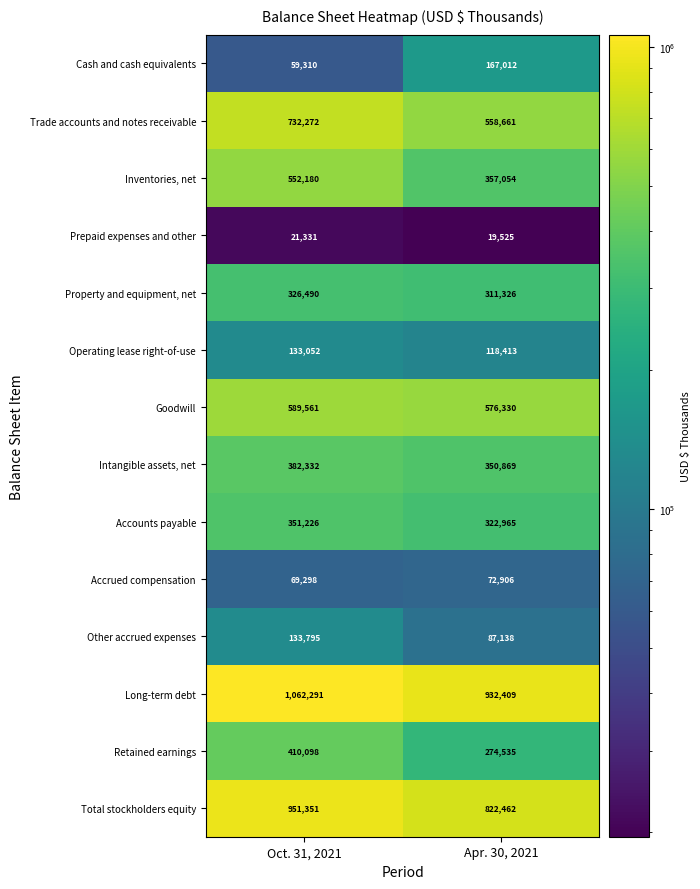

Is it true that Trade accounts and notes receivable equals 558661 at Apr. 30, 2021?

True